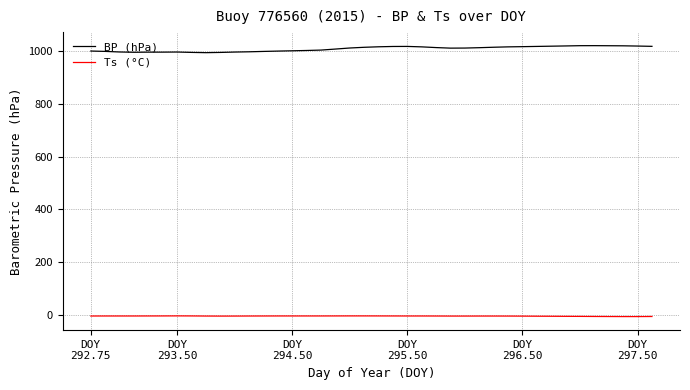

Which series has the largest total across all categories?

BP (hPa)